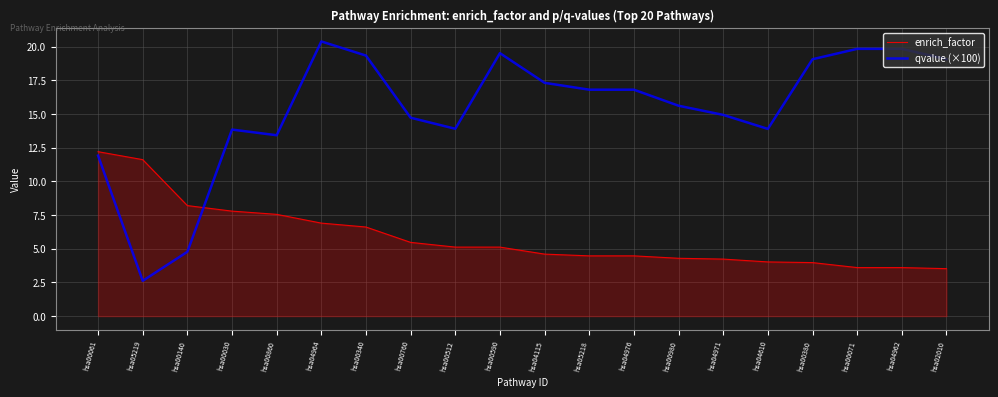

What is the smallest value displayed?

2.6